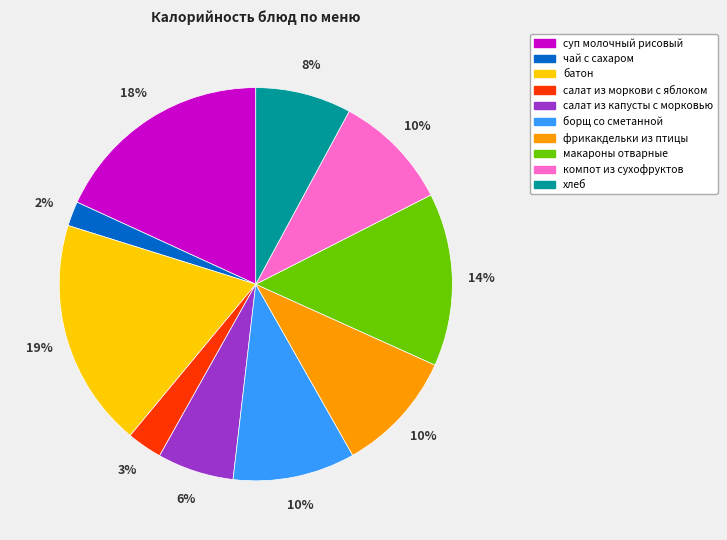

What is the smallest slice in the pie chart?

чай с сахаром